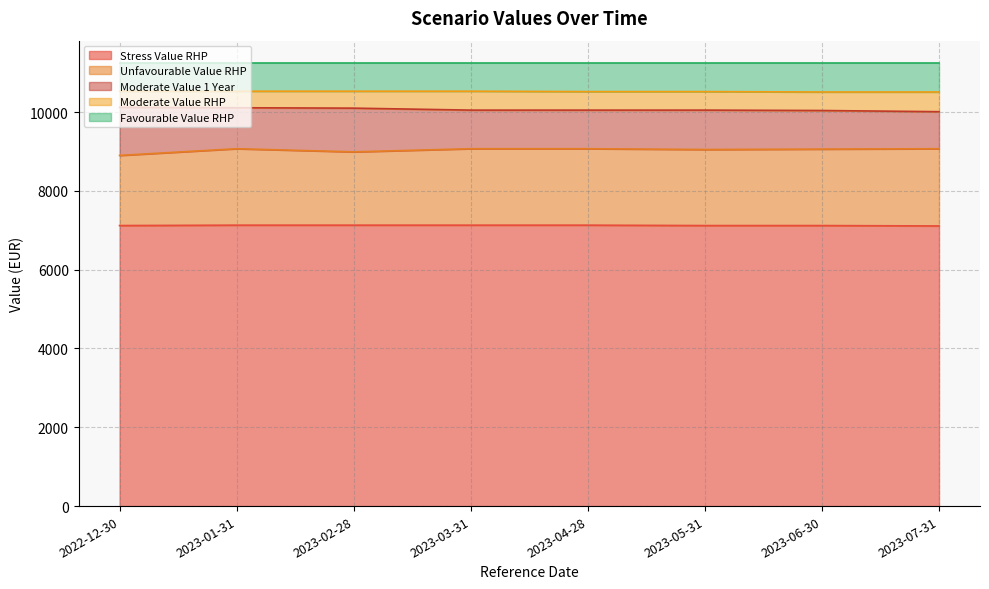

Count the Stress Value RHP values in the range 7120 to 7130.

7